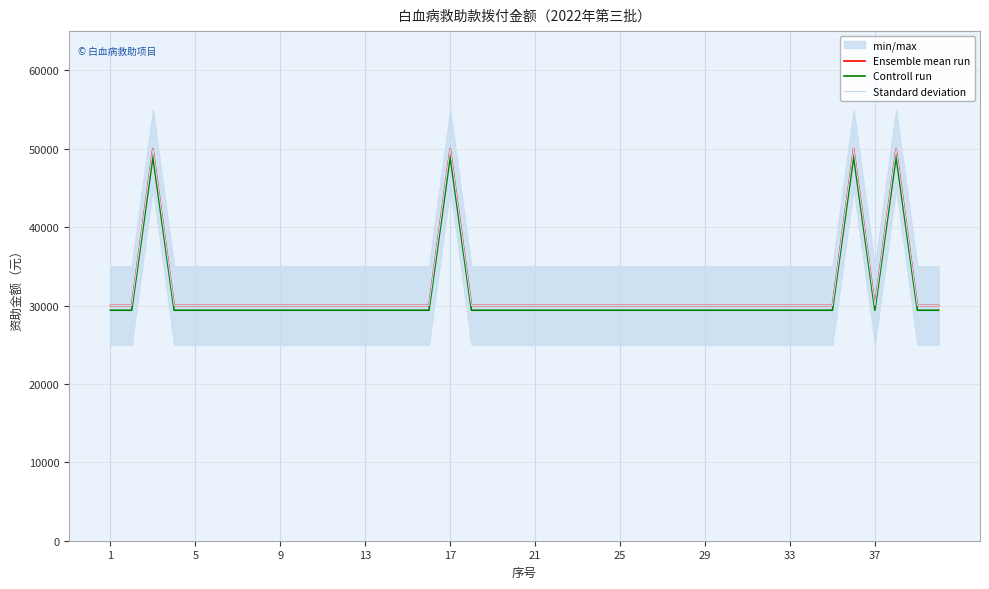

True or false: Standard deviation has more than 0 points higher than both neighbors.

True